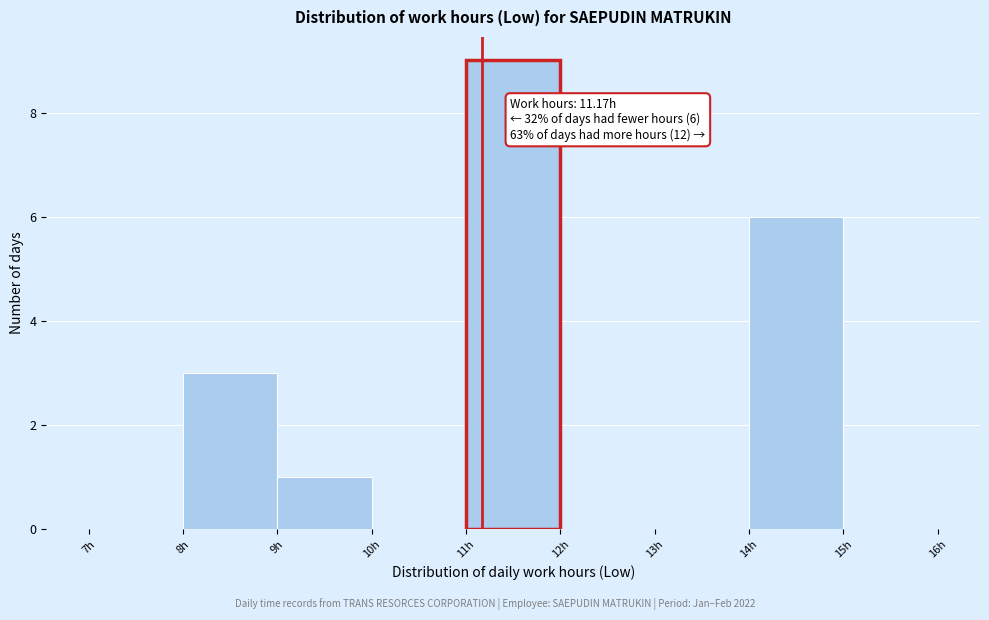

Which range on the x-axis has the tallest bar?

11 to 12